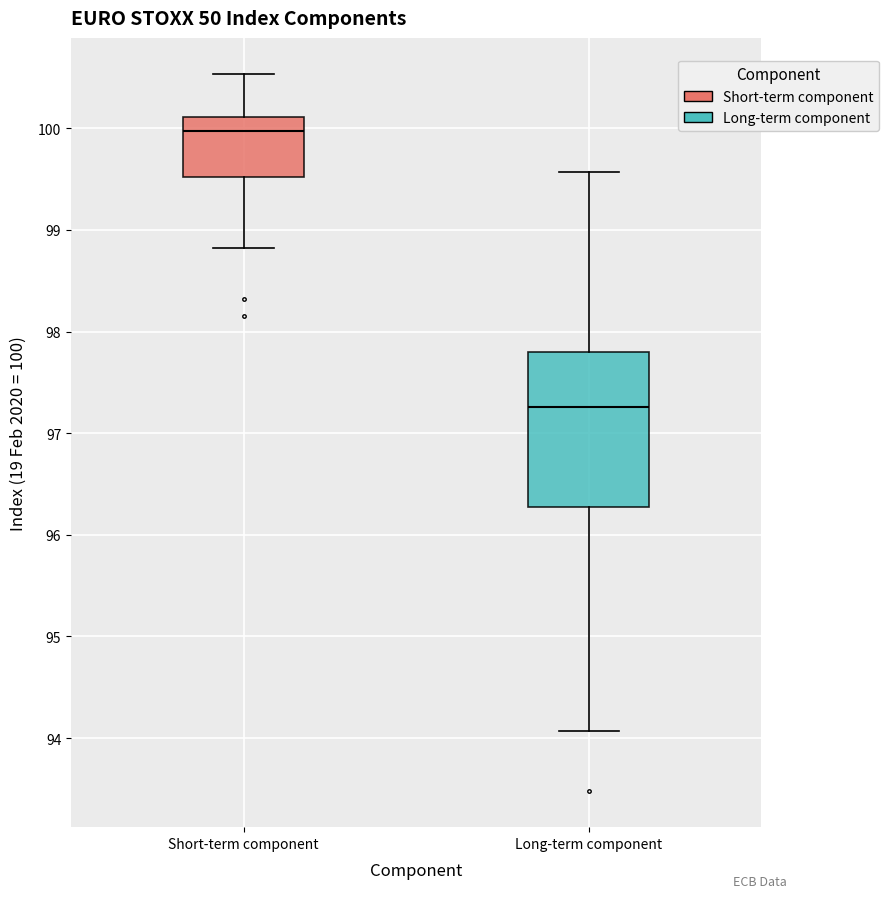

Reading left to right, transcribe this box plot: for each box, give where its median line is, the range the box spans, and where its two whiskers end, as read against the y-axis. The values are not printed on the chart, so give them approximately, as read against the axis.

Short-term component: median 100.0, box 99.5 to 100.1, whiskers 98.8 to 100.5
Long-term component: median 97.3, box 96.3 to 97.8, whiskers 94.1 to 99.6